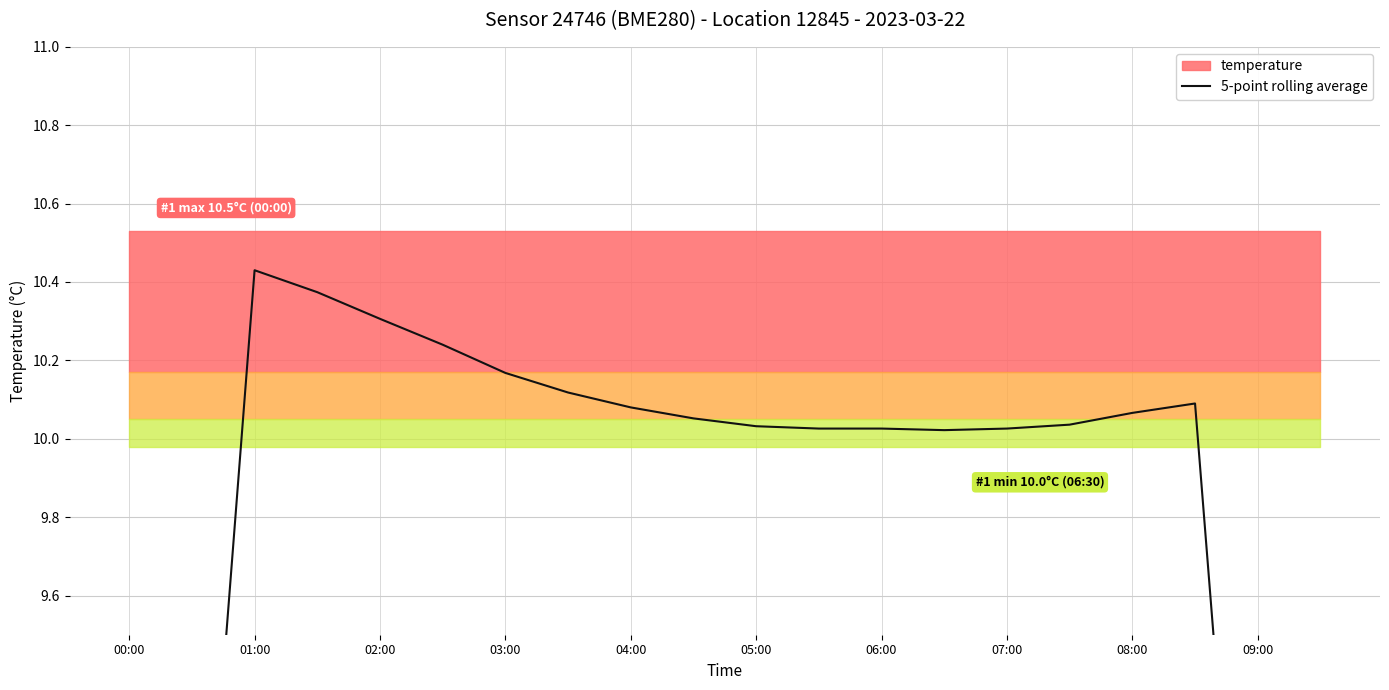

How many lines are shown in the chart?

1